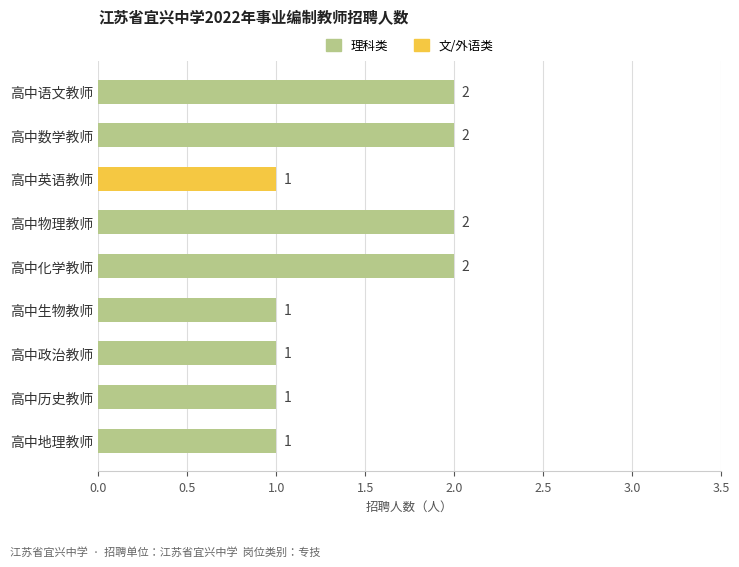

What is the label of the 5th bar from the top?

高中化学教师